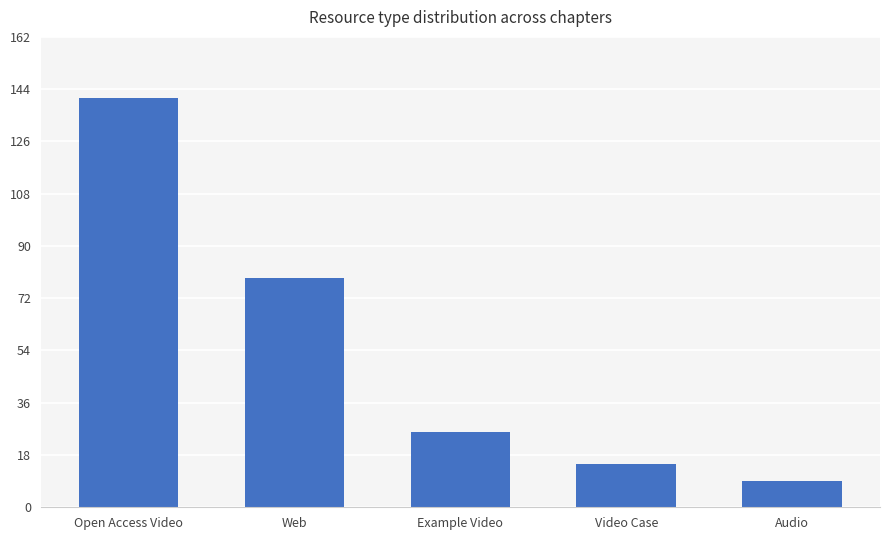

Where is the data nearest to the value 75?

Web